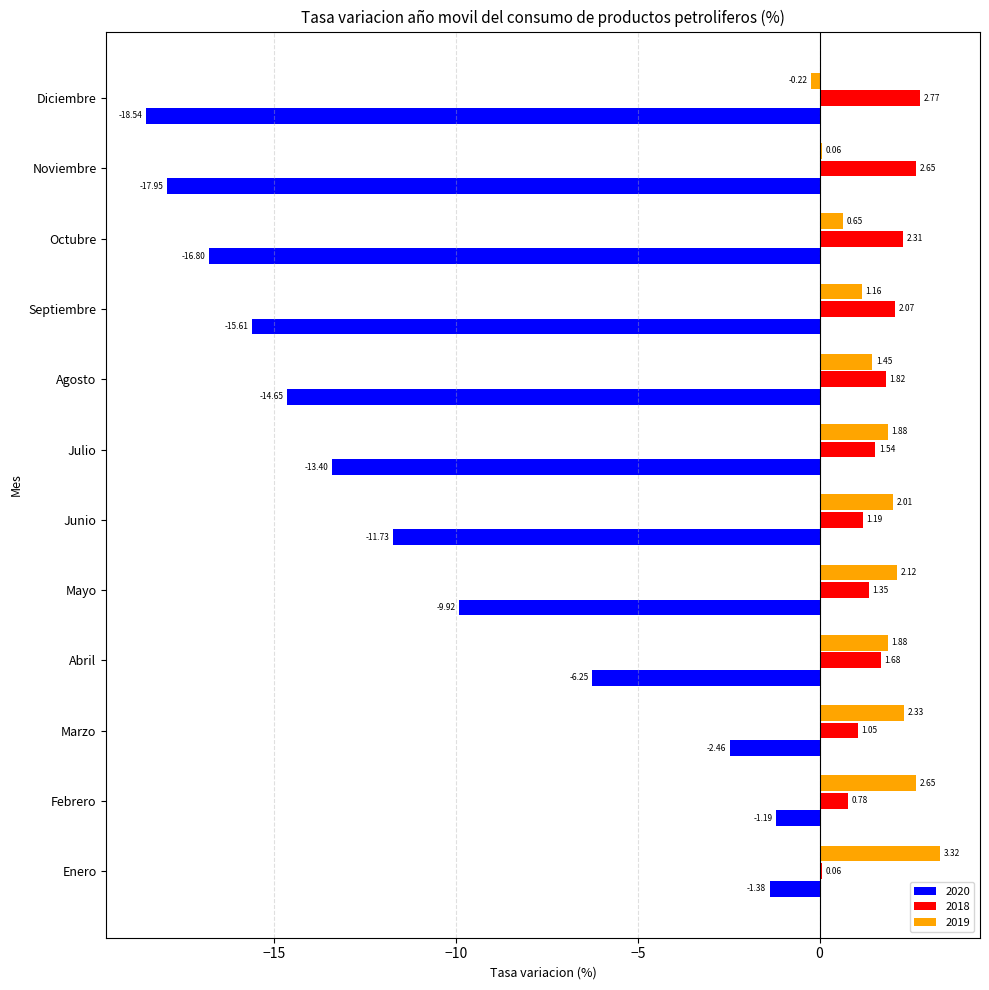

What is the sum of all 2020 values?

-129.9